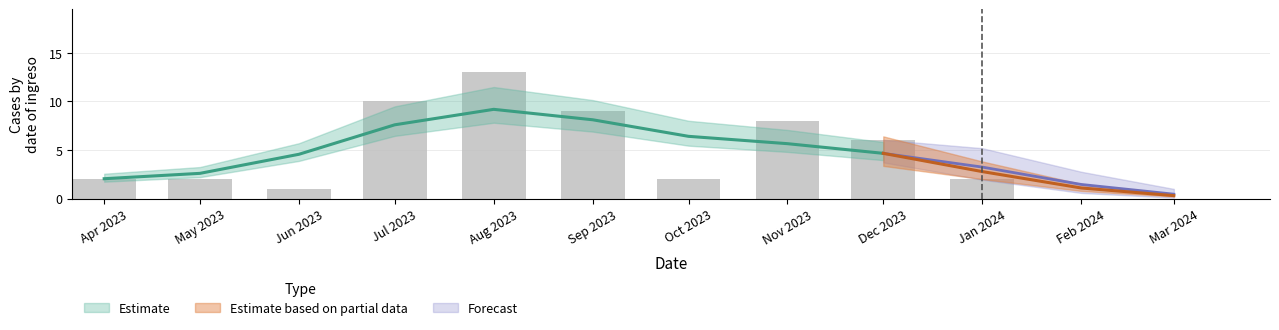

List the labels in order of value, smallest first.

Feb 2024, Mar 2024, Jun 2023, Apr 2023, May 2023, Oct 2023, Jan 2024, Dec 2023, Nov 2023, Sep 2023, Jul 2023, Aug 2023